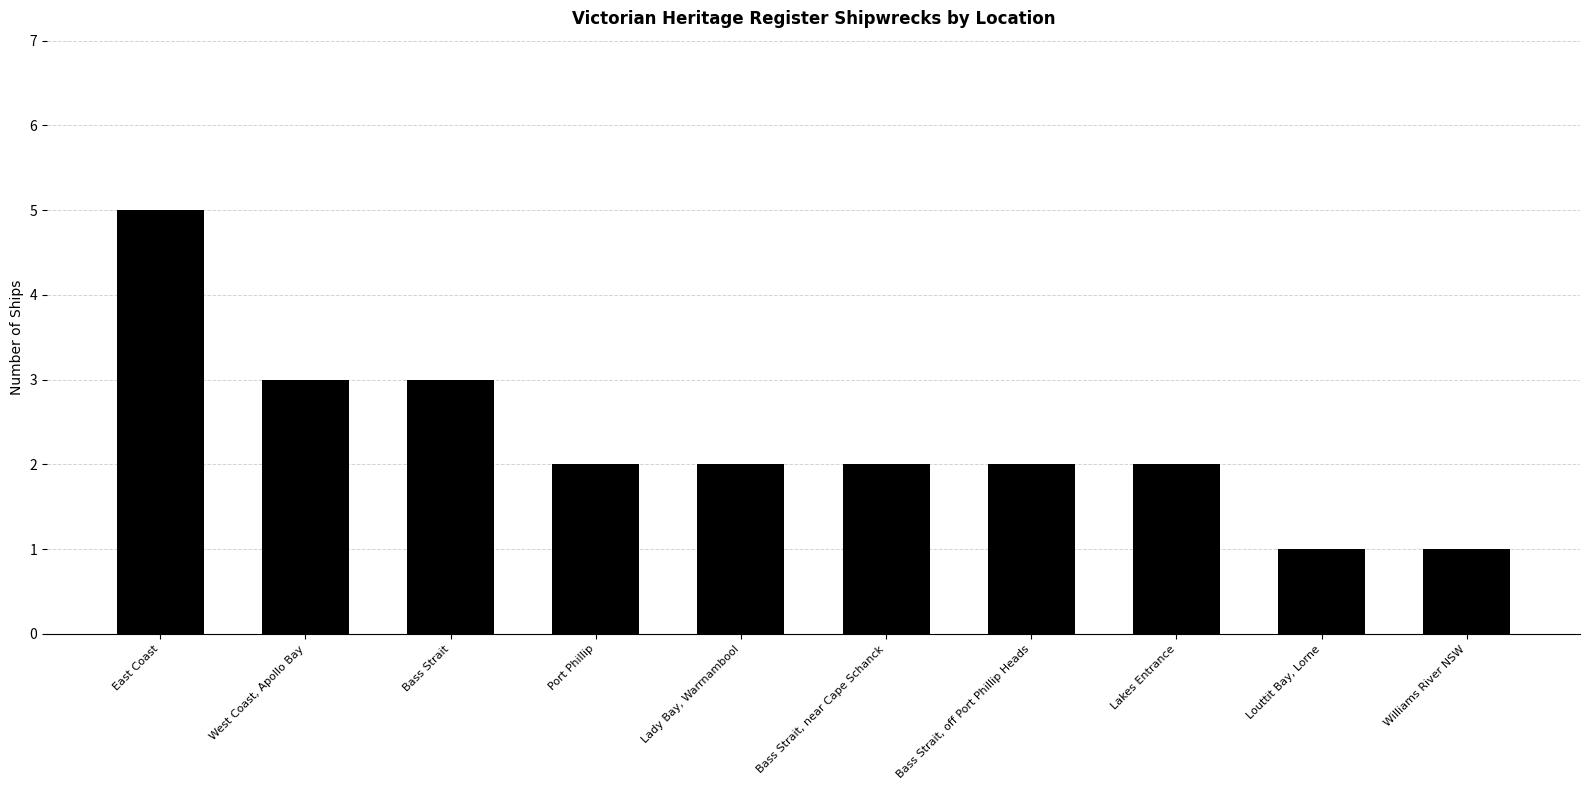

Are the bars grouped side by side (vs. stacked)?

No